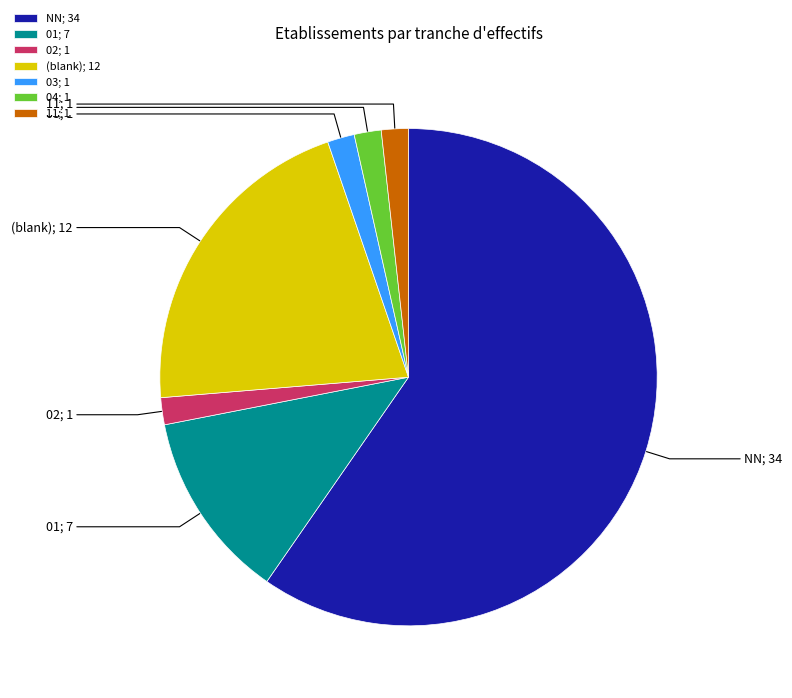

To the nearest percent, what is the average slice percentage?

14%